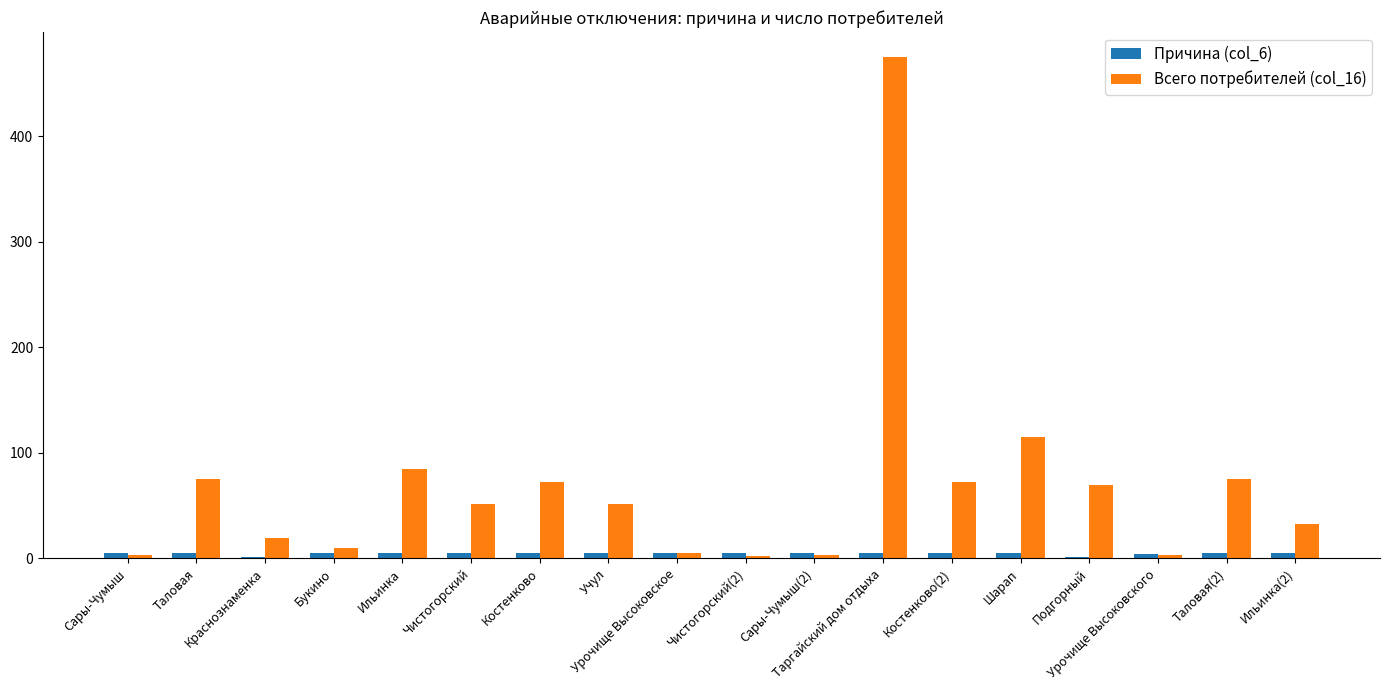

The value of Всего потребителей (col_16) at Подгорный is 109. True or false?

False